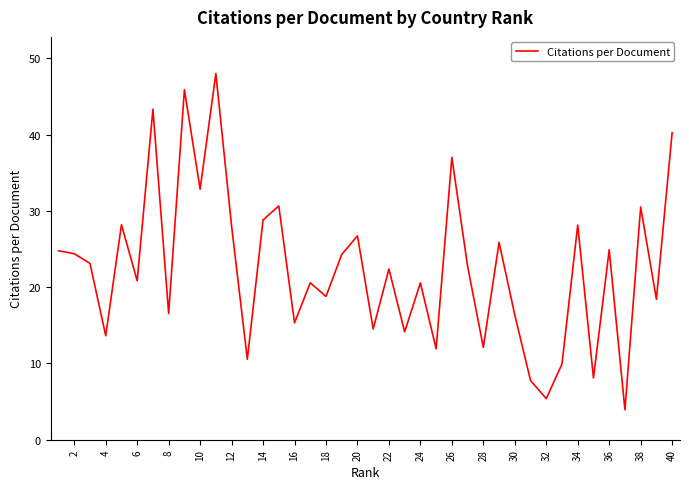

What is the smallest value displayed?

3.9